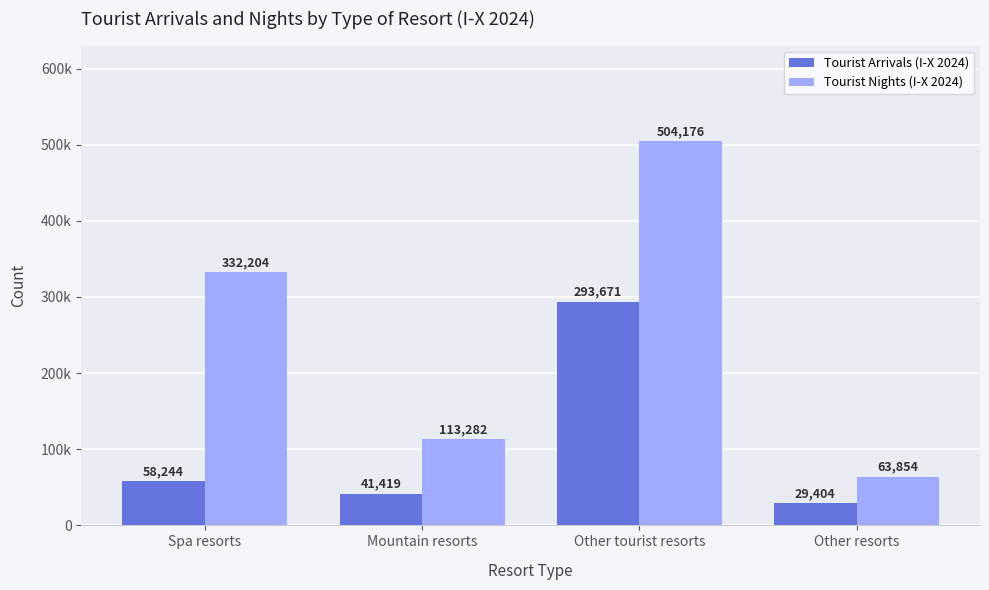

Reading right to left, list all the values displayed in this chart.

Tourist Arrivals (I-X 2024): 29404	293671	41419	58244
Tourist Nights (I-X 2024): 63854	504176	113282	332204